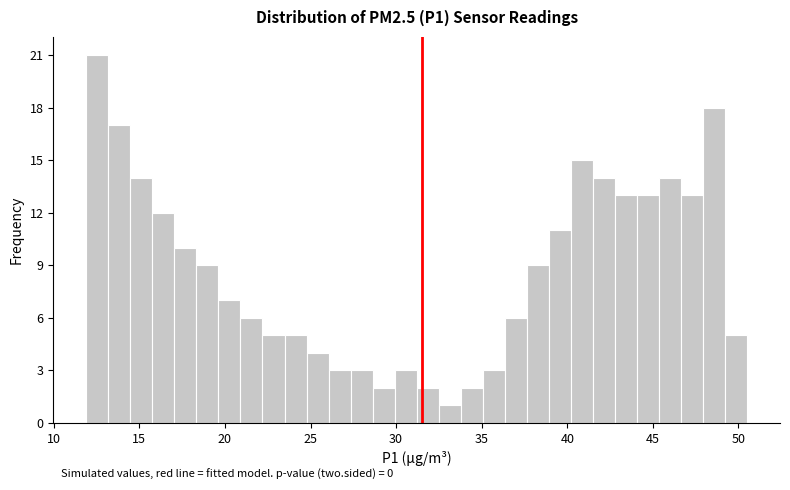

Around what value on the x-axis is the tallest bar? Give the approximate position of its centre, as read against the axis.

12.5